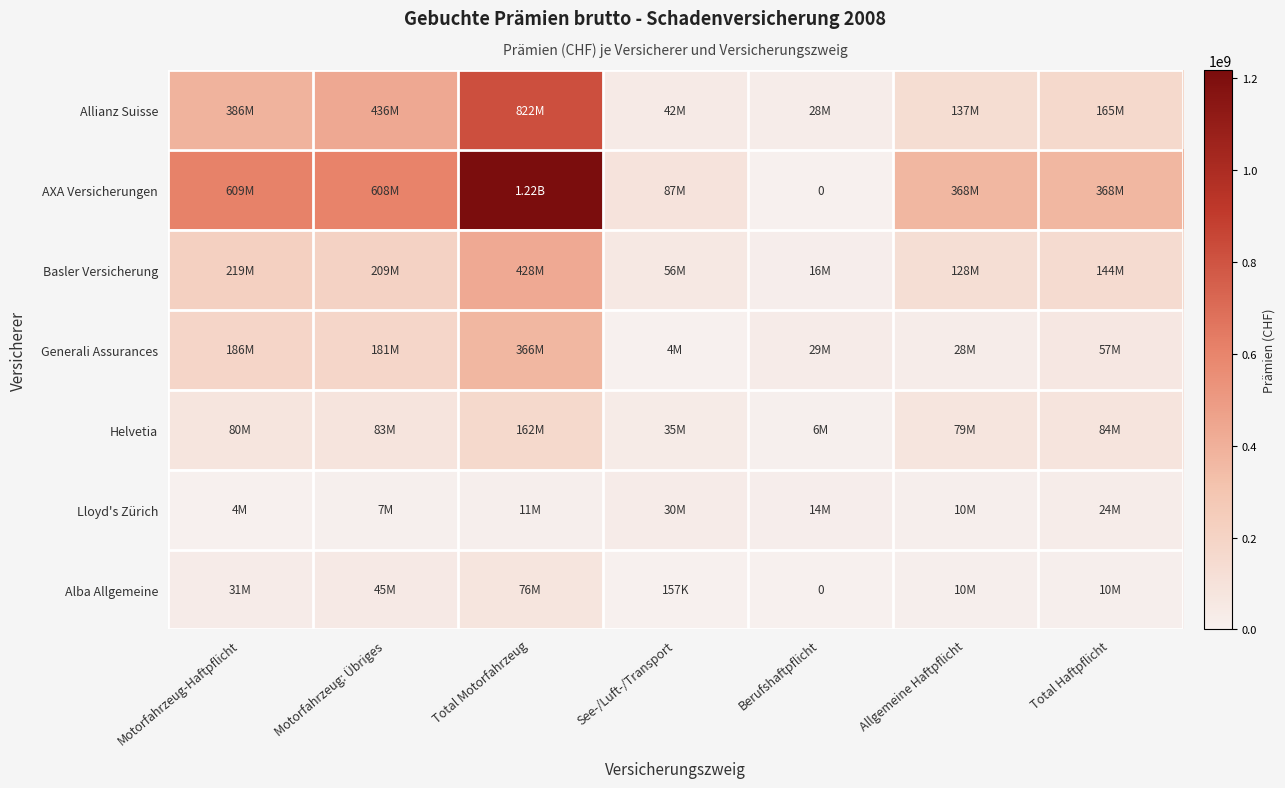

At Allgemeine Haftpflicht, list the series in order from smallest to largest.

Lloyd's Zürich, Alba Allgemeine, Generali Assurances, Helvetia, Basler Versicherung, Allianz Suisse, AXA Versicherungen